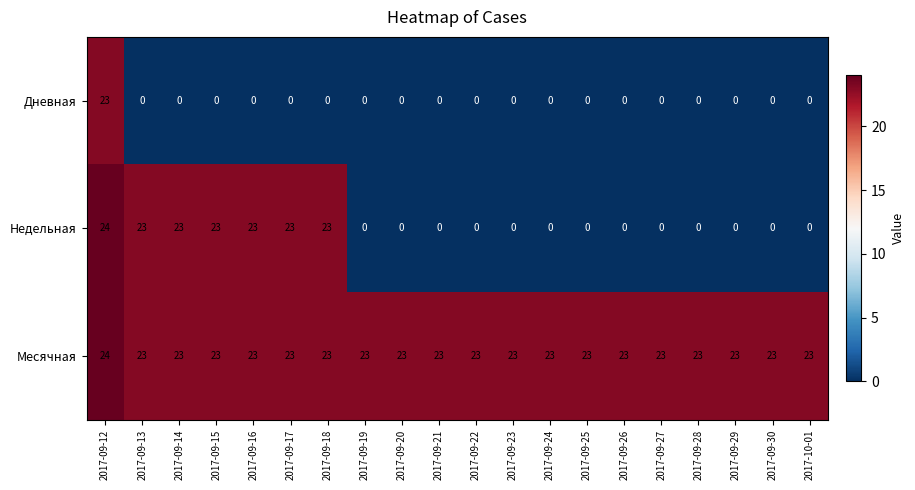

What is the difference between the highest and lowest values at 2017-09-21?

23